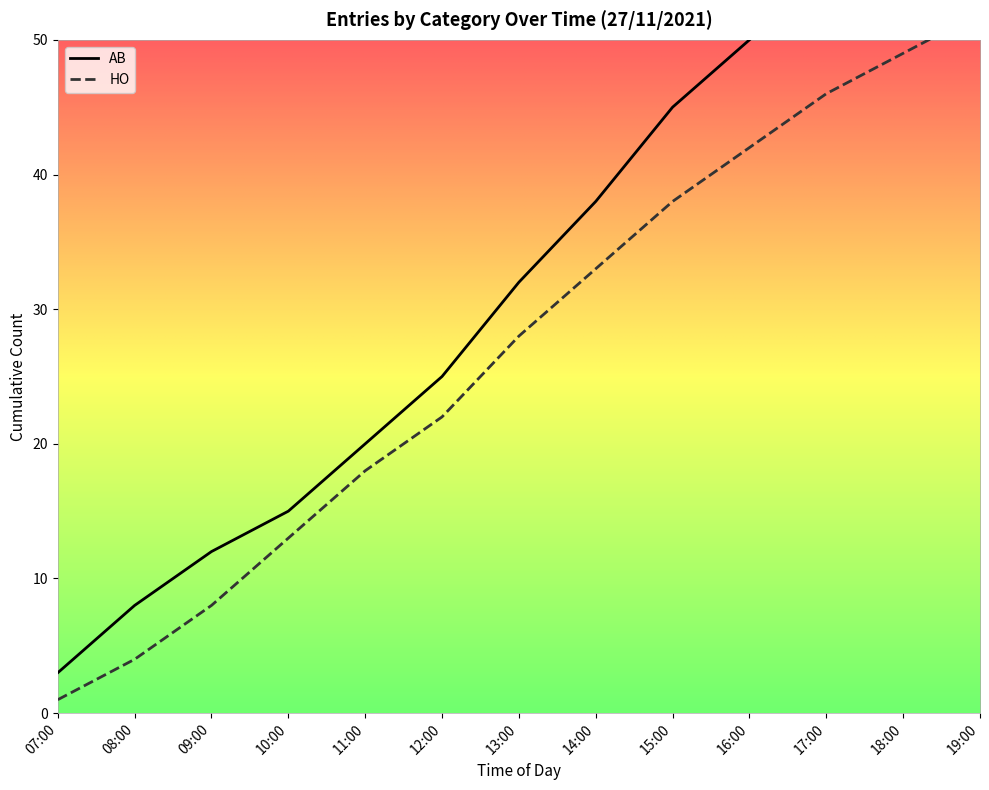

The AB series shows 2 at 08:00. True or false?

False